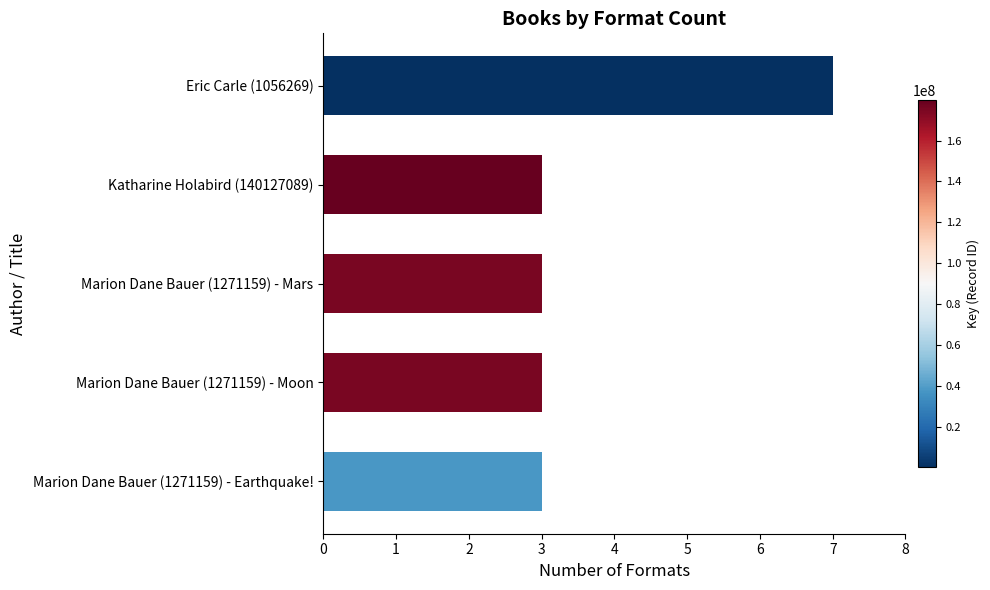

What is the smallest value displayed?

3